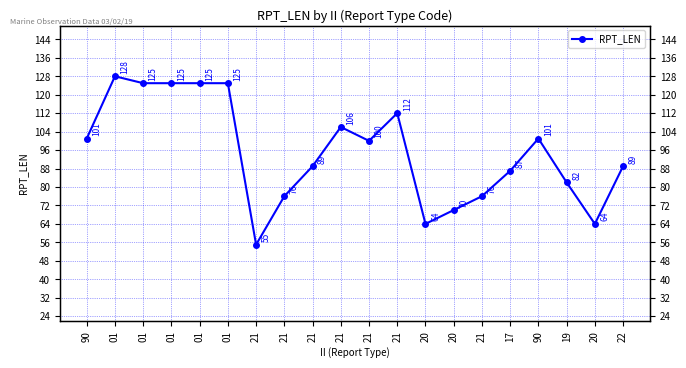

How many values are below 100?

10